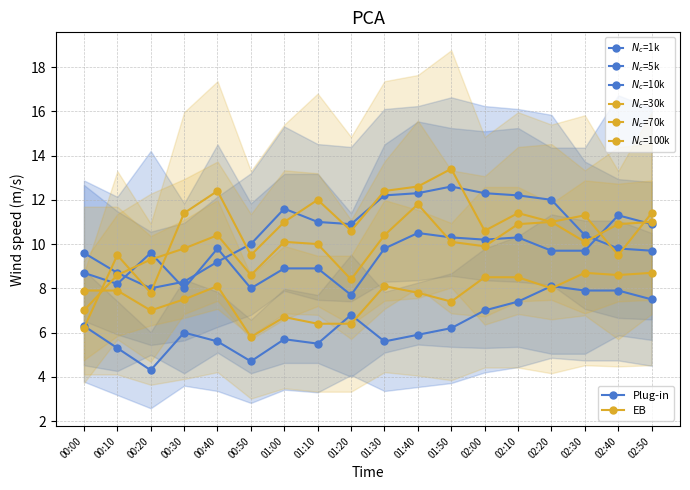

What is the minimum value for $N_c$=30k?

7.0